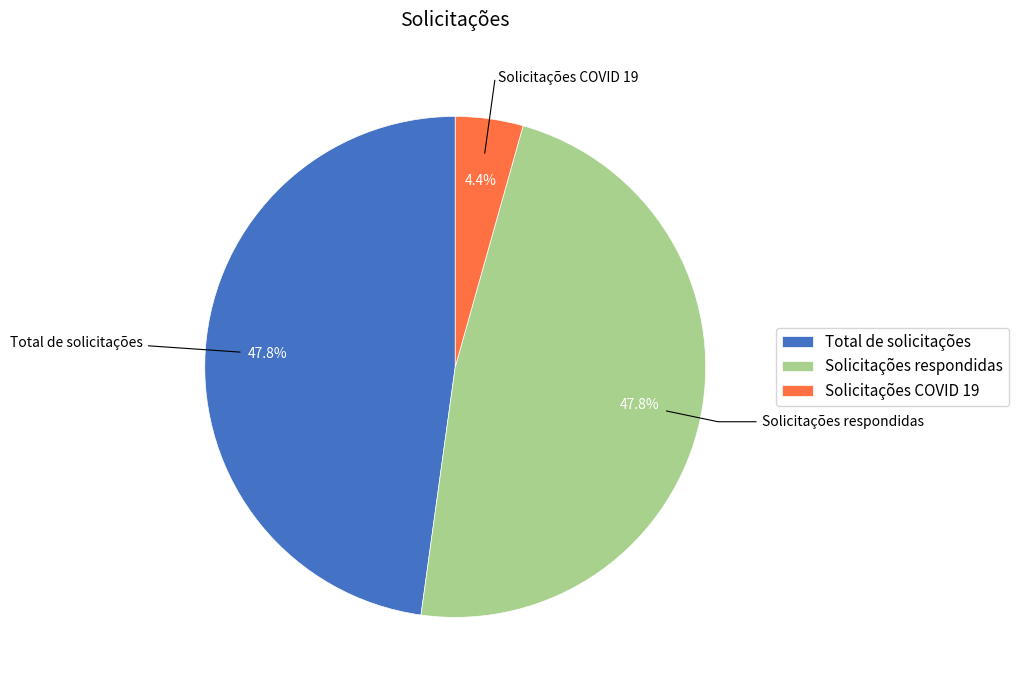

To the nearest percent, what percentage of the pie is Total de solicitações?

48%